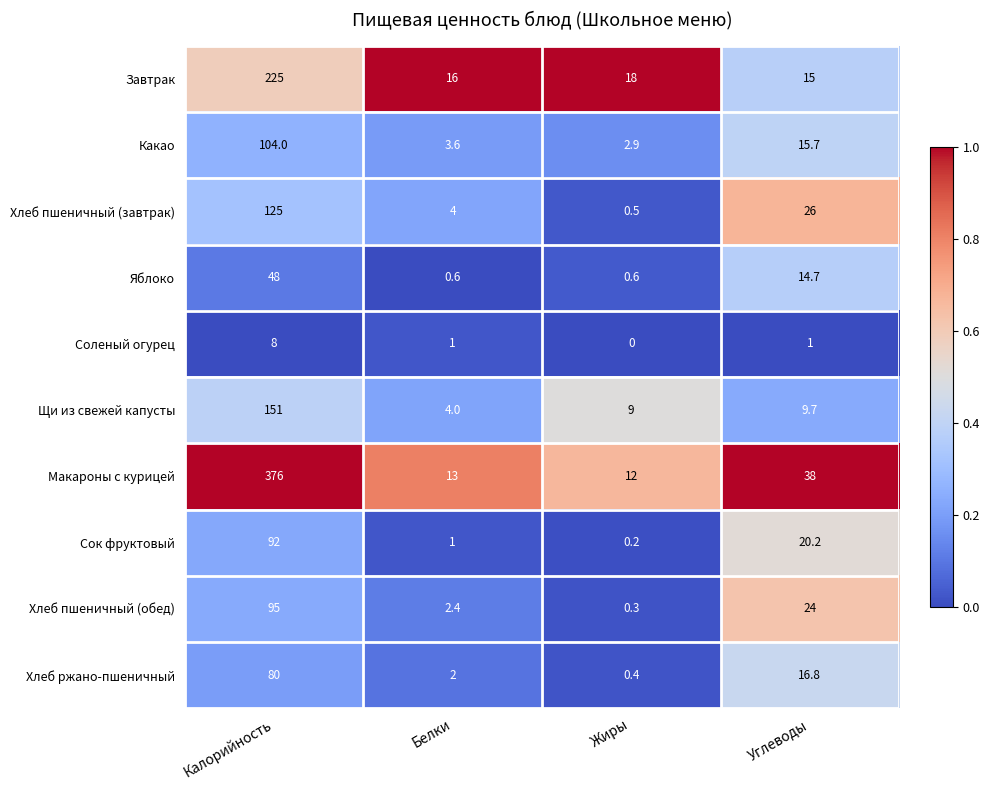

What is the difference between the maximum and minimum values in the Яблоко series?

47.4